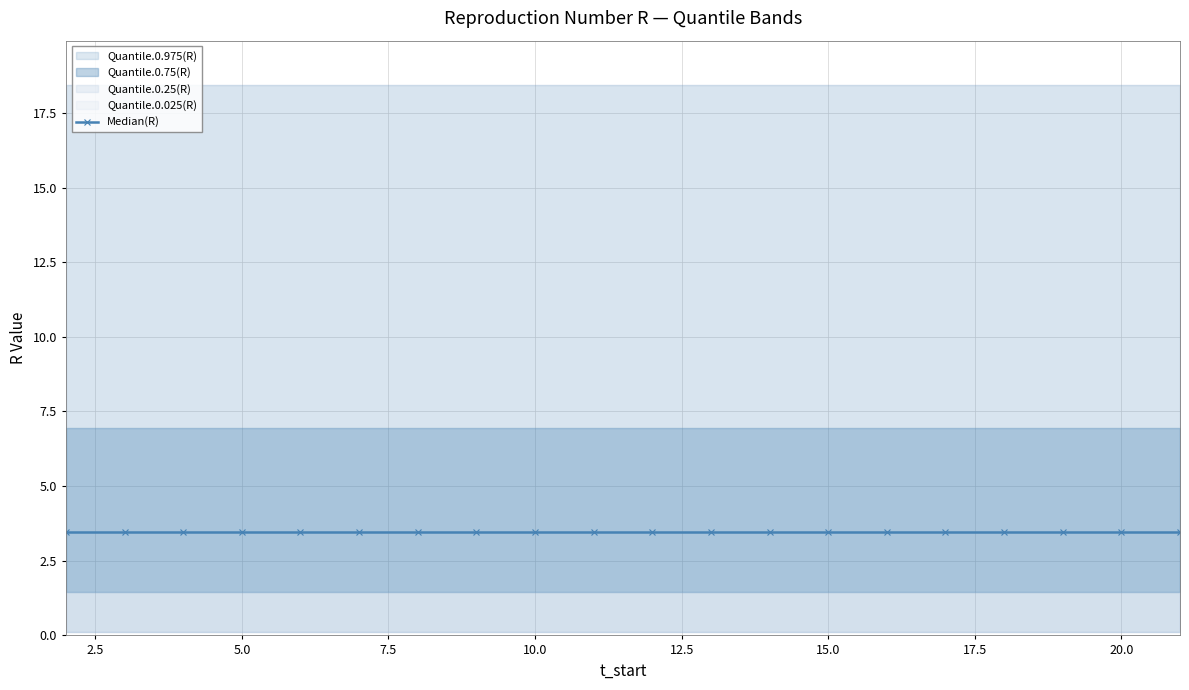

What is the minimum value for Quantile.0.025(R)?

0.1